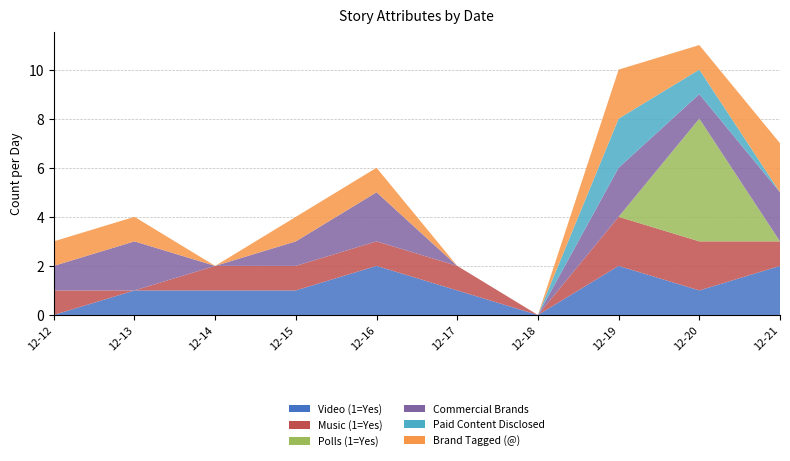

Reading left to right, what are all the values shown in this chart?

Video (1=Yes): 0	1	1	1	2	1	0	2	1	2
Music (1=Yes): 1	0	1	1	1	1	0	2	2	1
Polls (1=Yes): 0	0	0	0	0	0	0	0	5	0
Commercial Brands: 1	2	0	1	2	0	0	2	1	2
Paid Content Disclosed: 0	0	0	0	0	0	0	2	1	0
Brand Tagged (@): 1	1	0	1	1	0	0	2	1	2